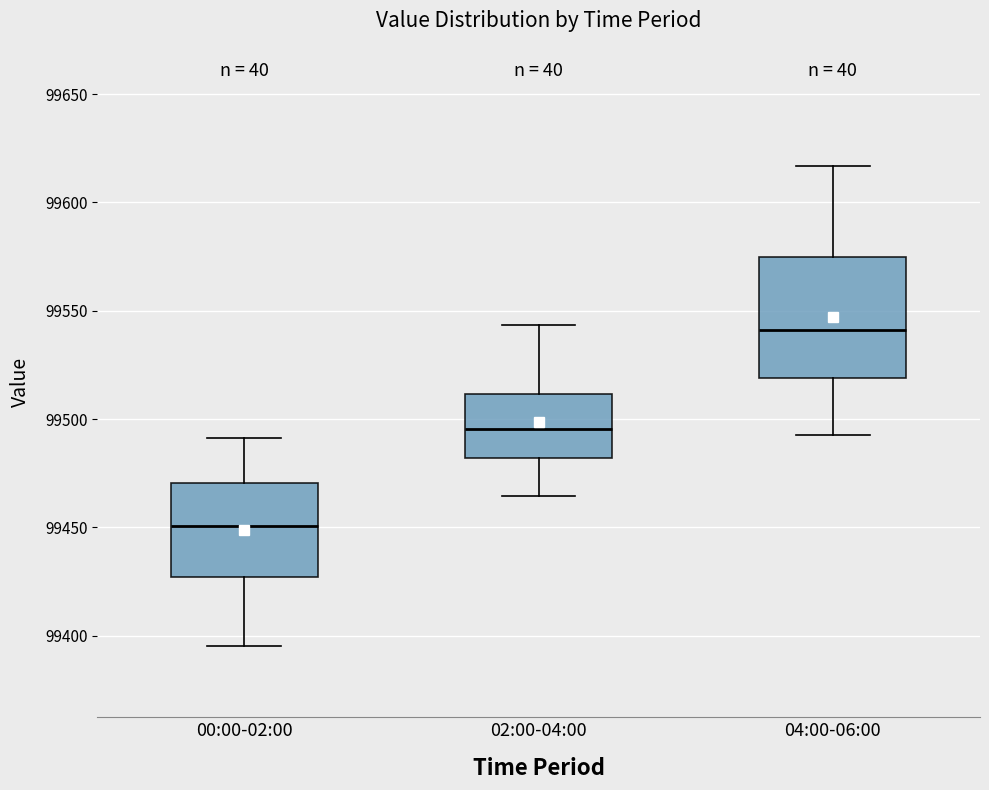

Which box has the highest median line?

04:00-06:00